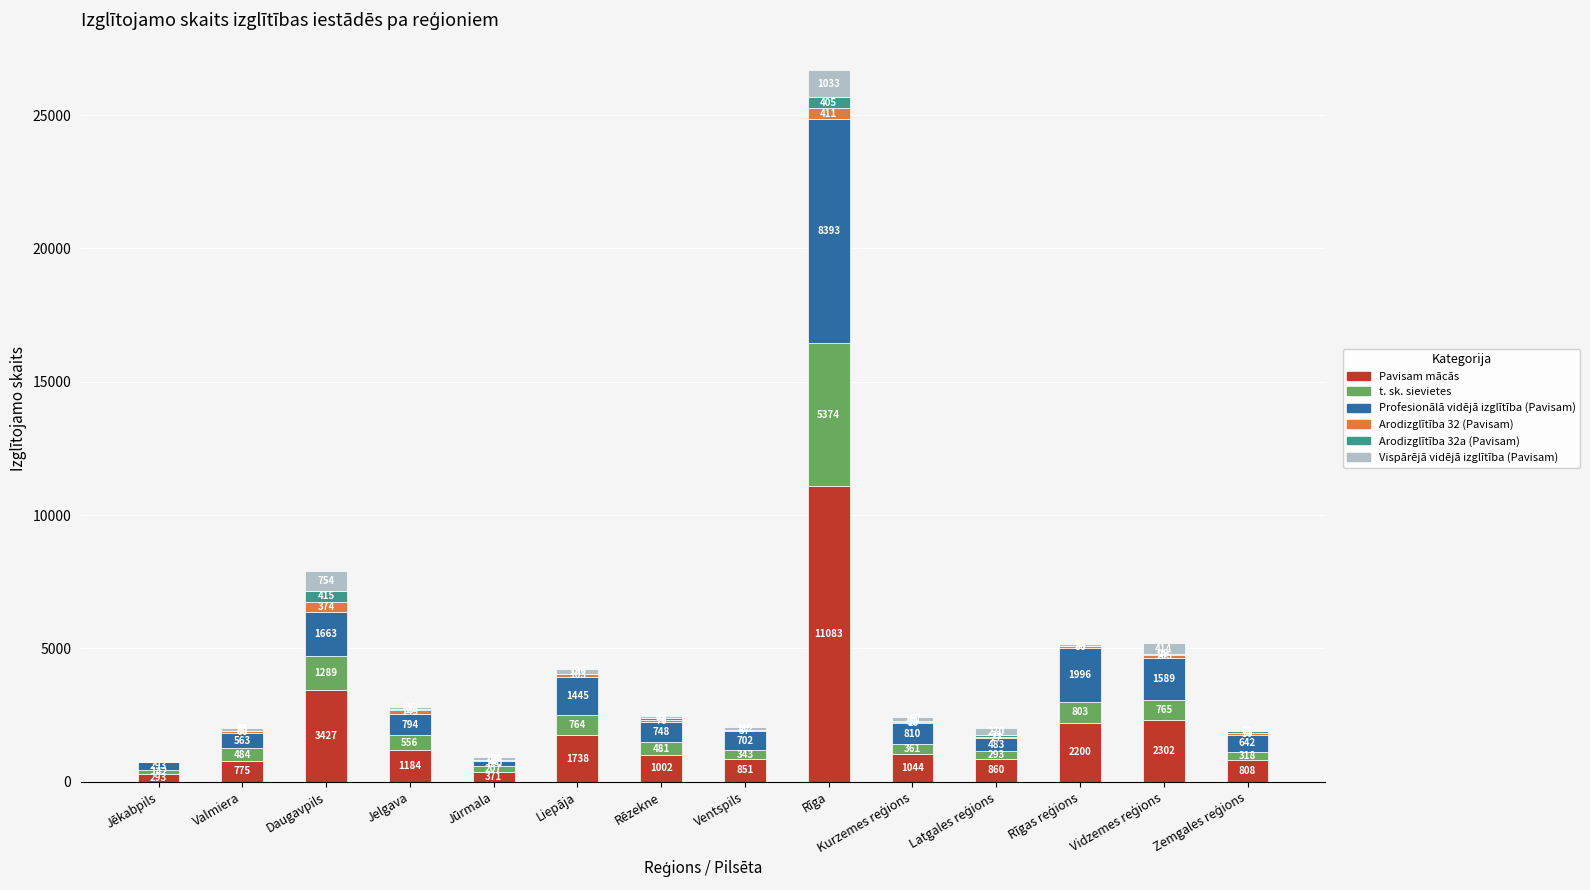

True or false: Pavisam mācās has a value of 371 at Jūrmala.

True